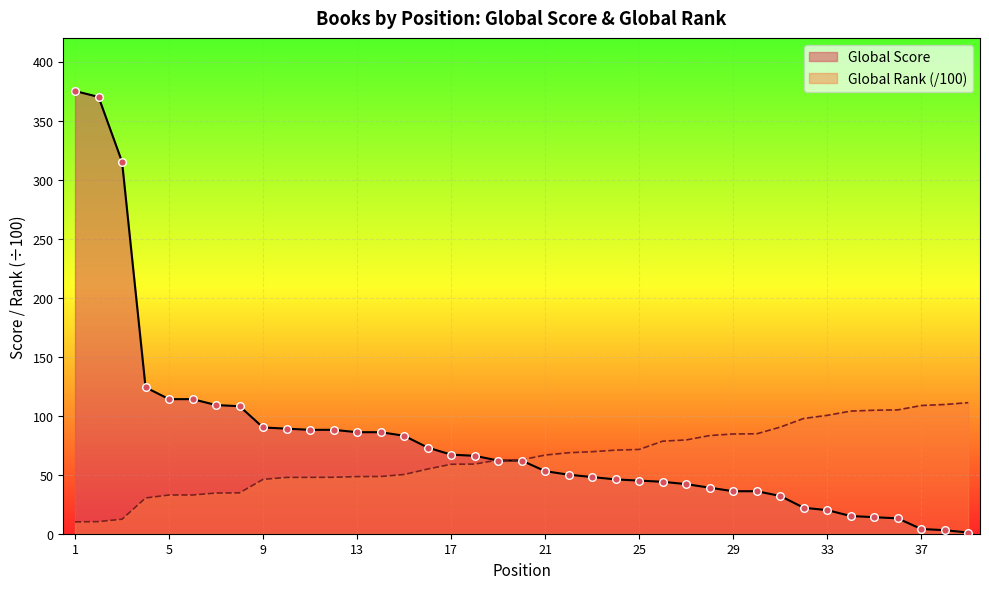

At how many categories does at least one series exceed 122?

4